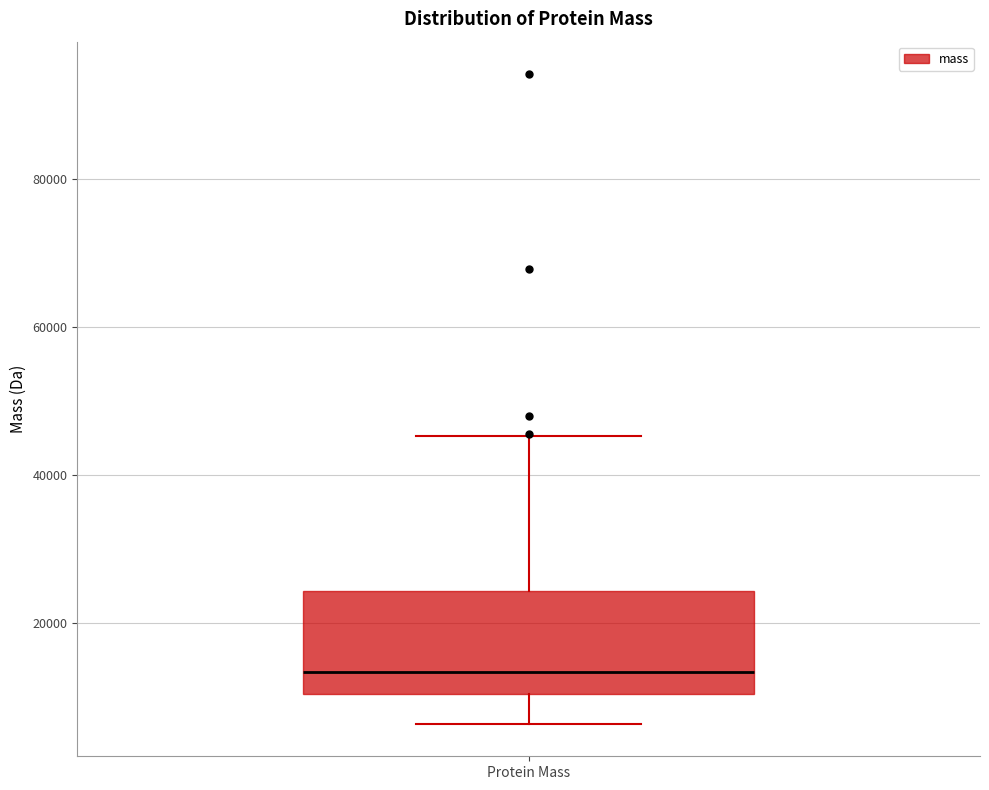

Read this box plot against the y-axis: the position of the median line, the range covered by the box, and the ends of both whiskers. The values are not printed on the chart, so give them approximately, as read against the axis.

median 14000, box 10000 to 24000, whiskers 6000 to 46000